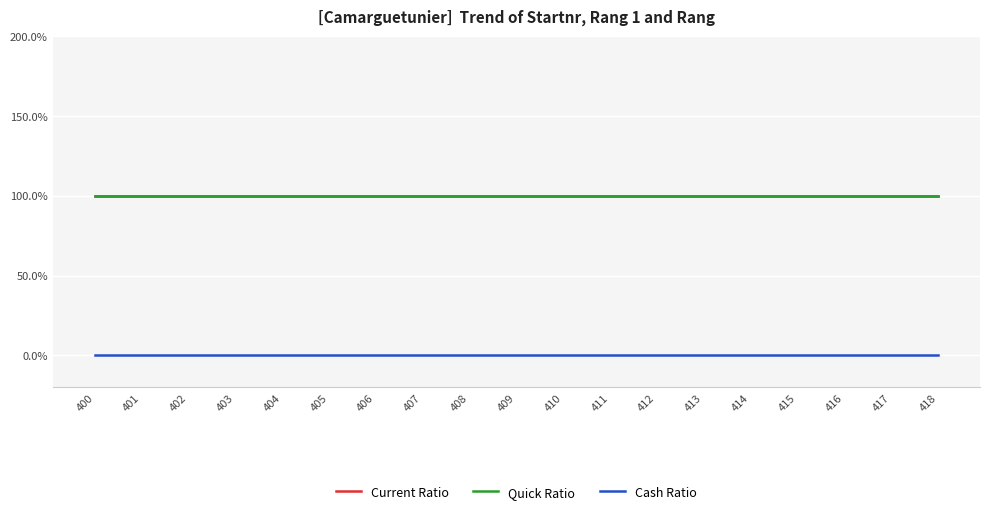

True or false: Cash Ratio and Current Ratio cross at least once.

False